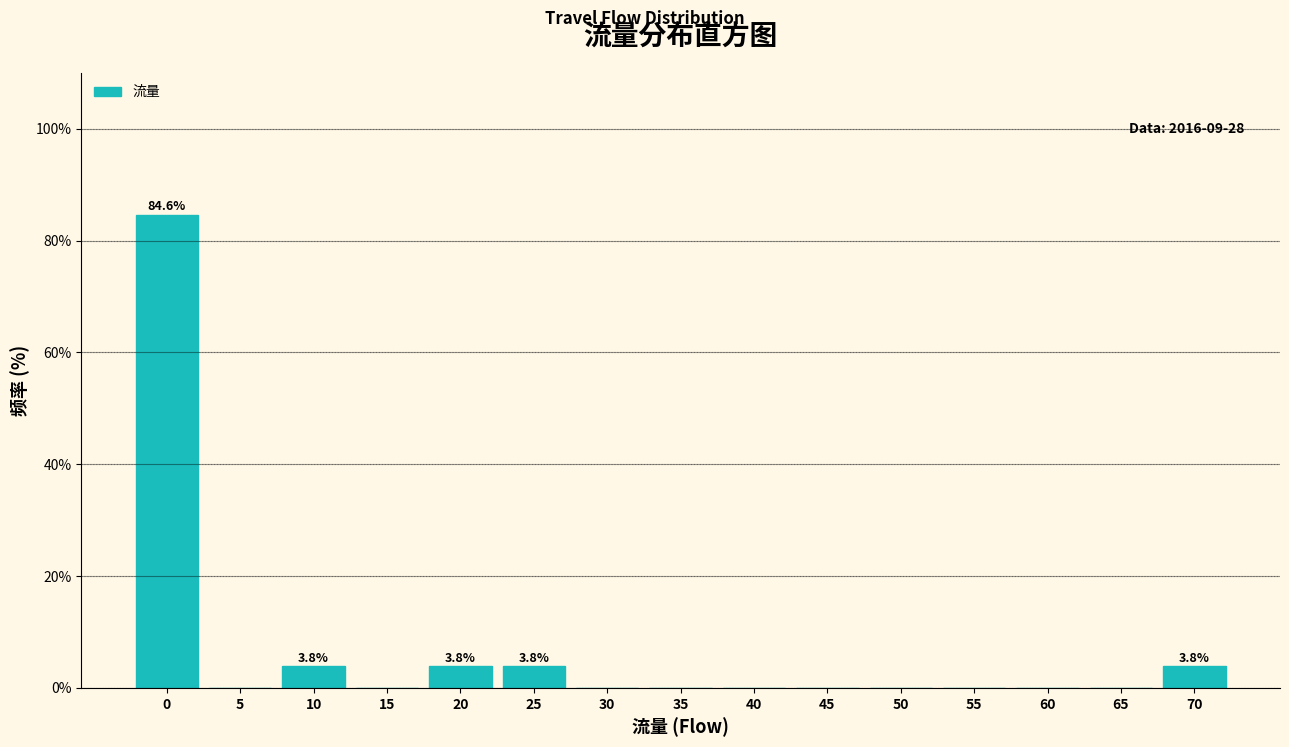

Reading left to right, transcribe all the data shown in this chart.

0=84.6	5=0.0	10=3.8	15=0.0	20=3.8	25=3.8	30=0.0	35=0.0	40=0.0	45=0.0	50=0.0	55=0.0	60=0.0	65=0.0	70=3.8